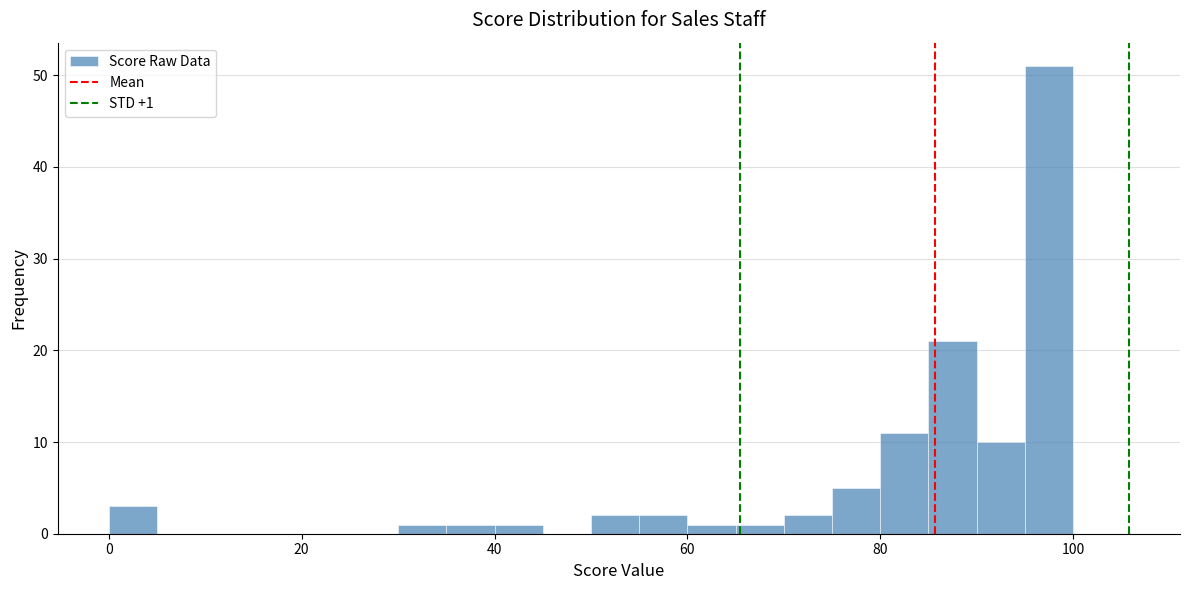

Around what value on the x-axis is the tallest bar? Give the approximate position of its centre, as read against the axis.

98